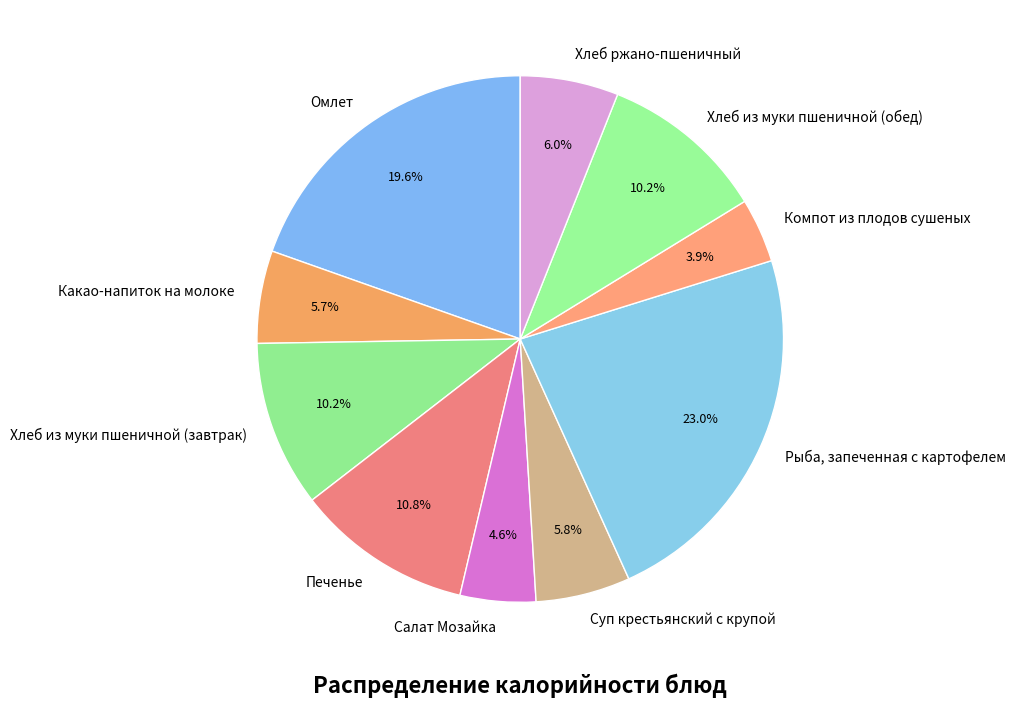

Is there a majority slice in this chart?

No